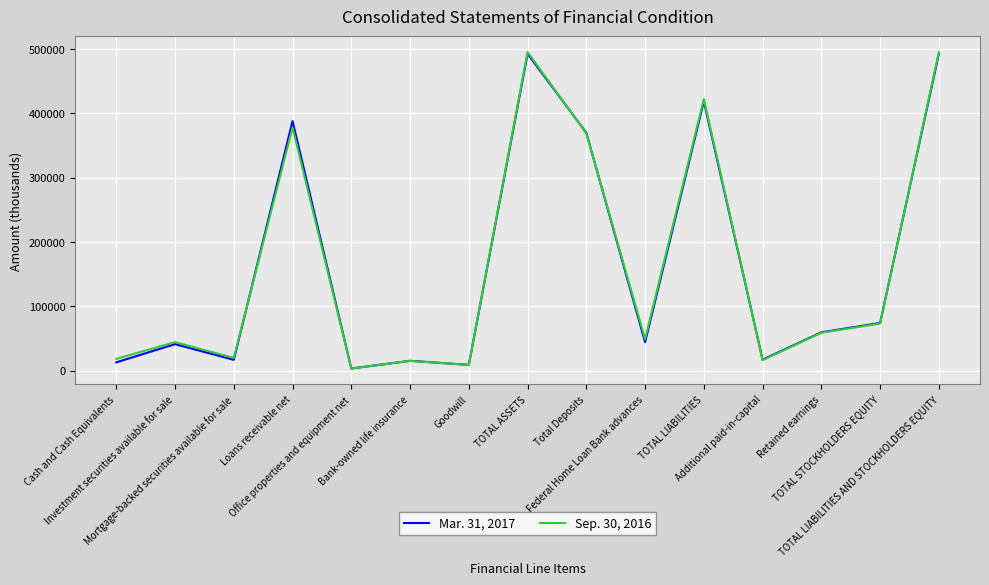

What is the approximate value of Mar. 31, 2017 at Goodwill, to the nearest 10?

8770